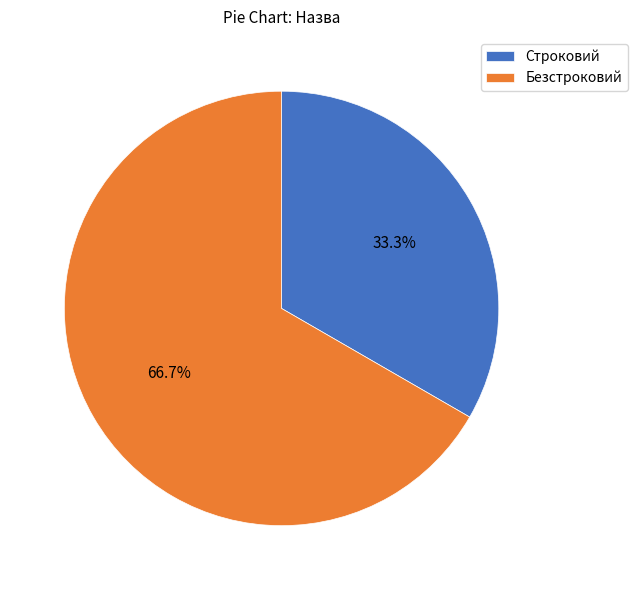

Between Строковий and Безстроковий, which is larger?

Безстроковий